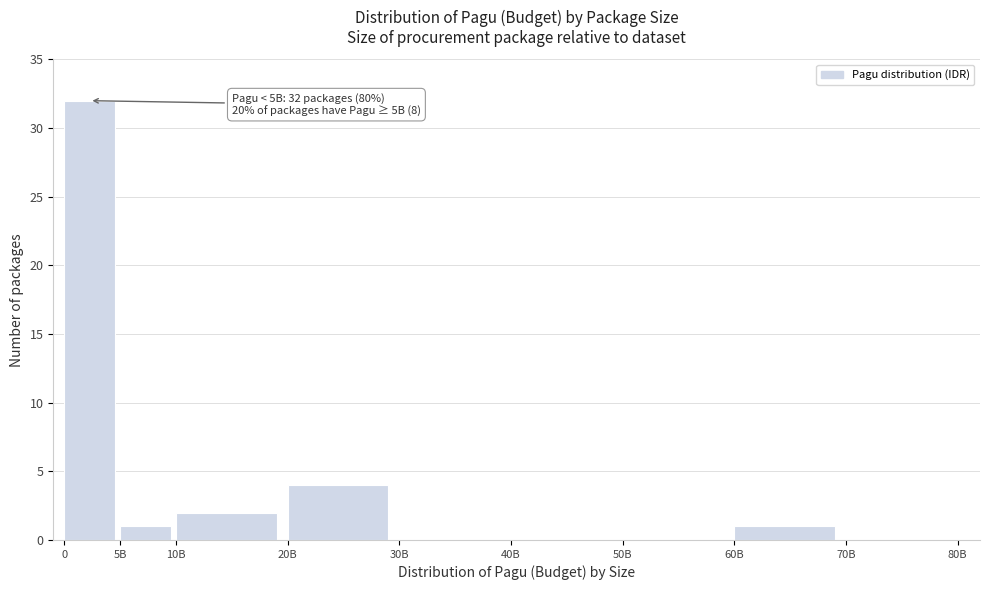

Reading left to right, list all the values displayed in this chart.

0=32	5B=1	10B=2	20B=4	30B=0	40B=0	50B=0	60B=1	70B=0